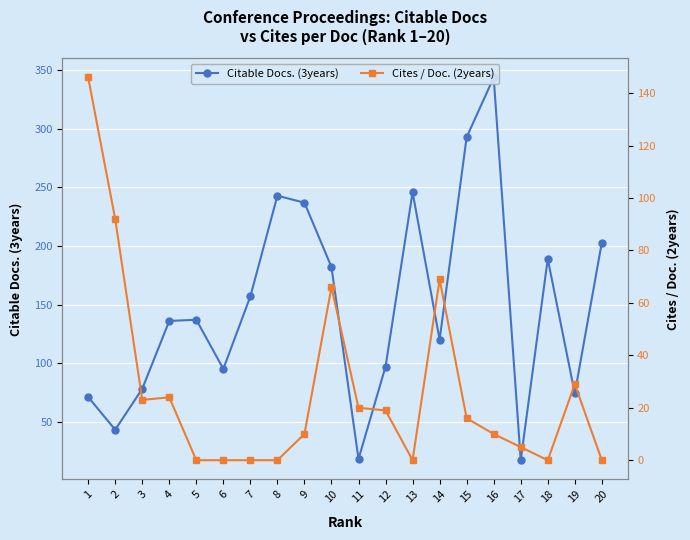

How many times do Cites / Doc. (2years) and Citable Docs. (3years) cross each other?

3